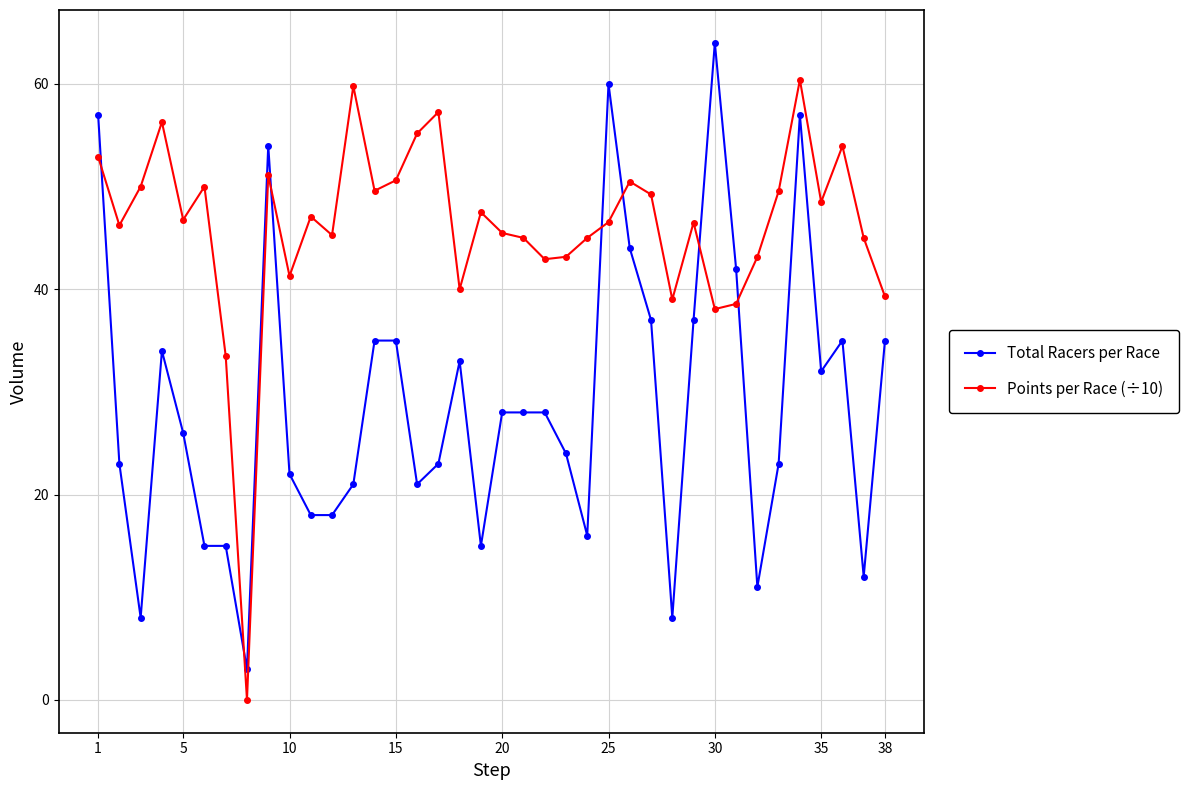

True or false: Points per Race (÷10) has more than 2 points higher than both neighbors.

True